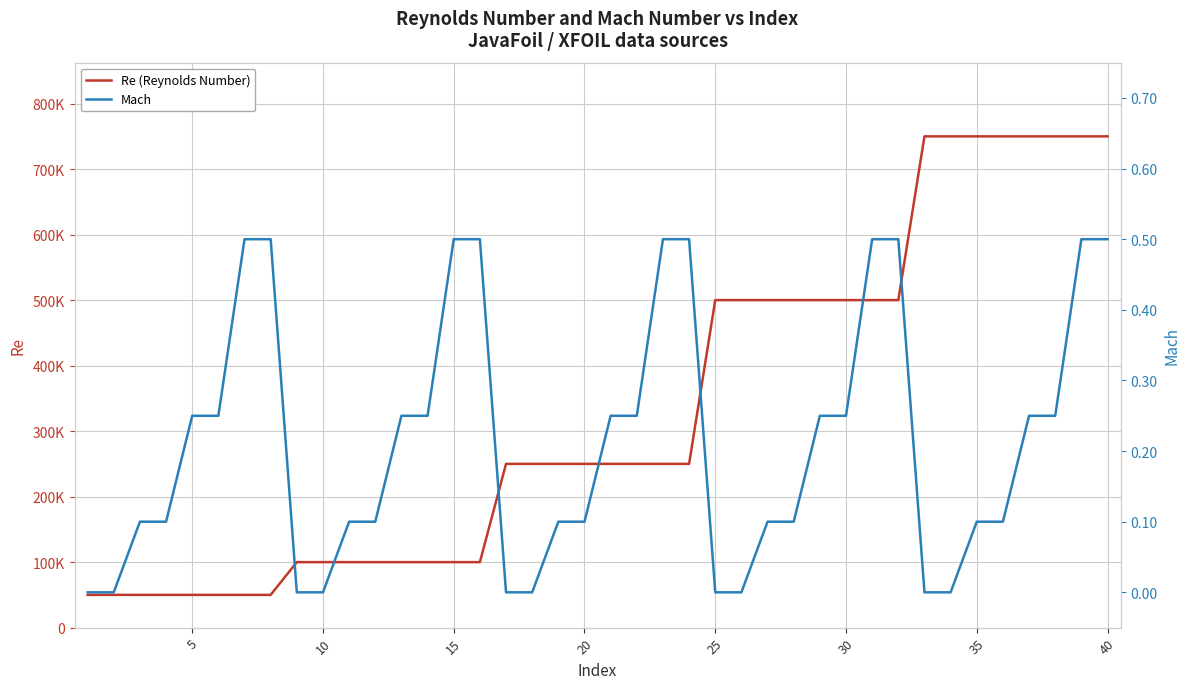

True or false: Re (Reynolds Number) has more than 0 interior local peaks.

False